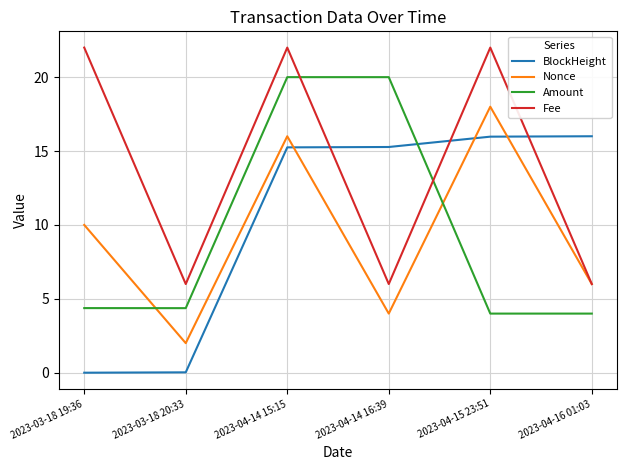

How many interior local valleys does the Fee series have?

2